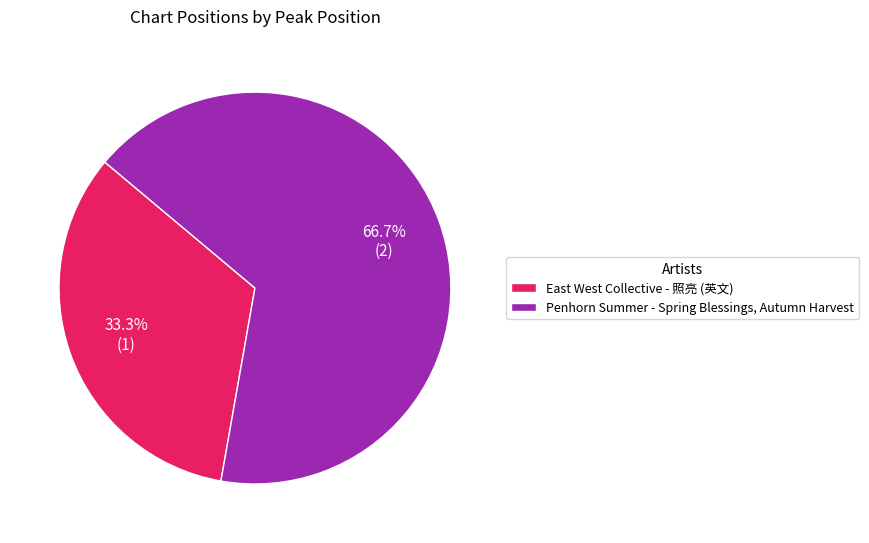

Between East West Collective - 照亮 (英文) and Penhorn Summer - Spring Blessings, Autumn Harvest, which is larger?

Penhorn Summer - Spring Blessings, Autumn Harvest